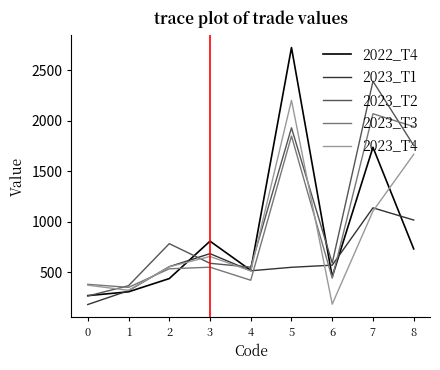

How many interior local peaks does the 2023_T3 series have?

3